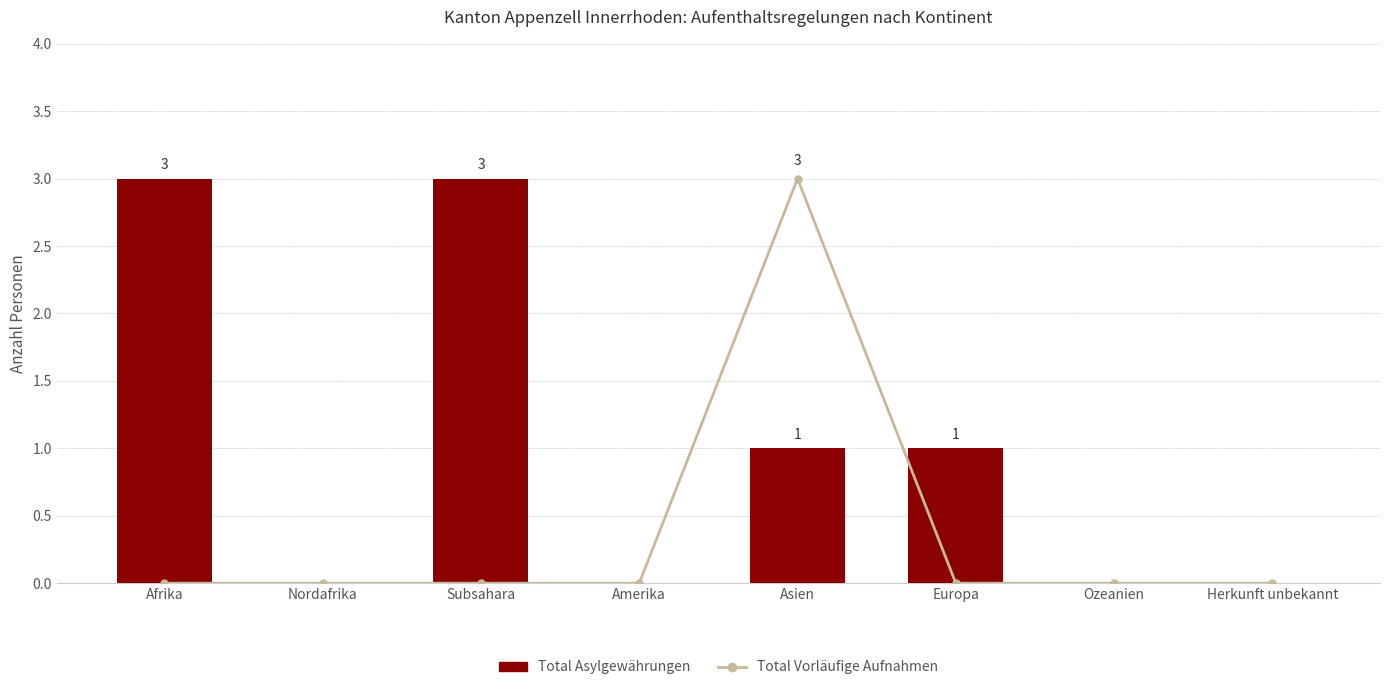

How many Total Vorläufige Aufnahmen values are between 0 and 1?

7